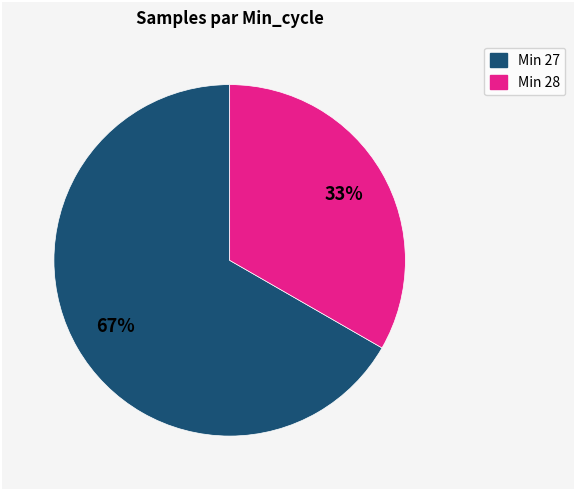

Is there a majority slice in this chart?

Yes